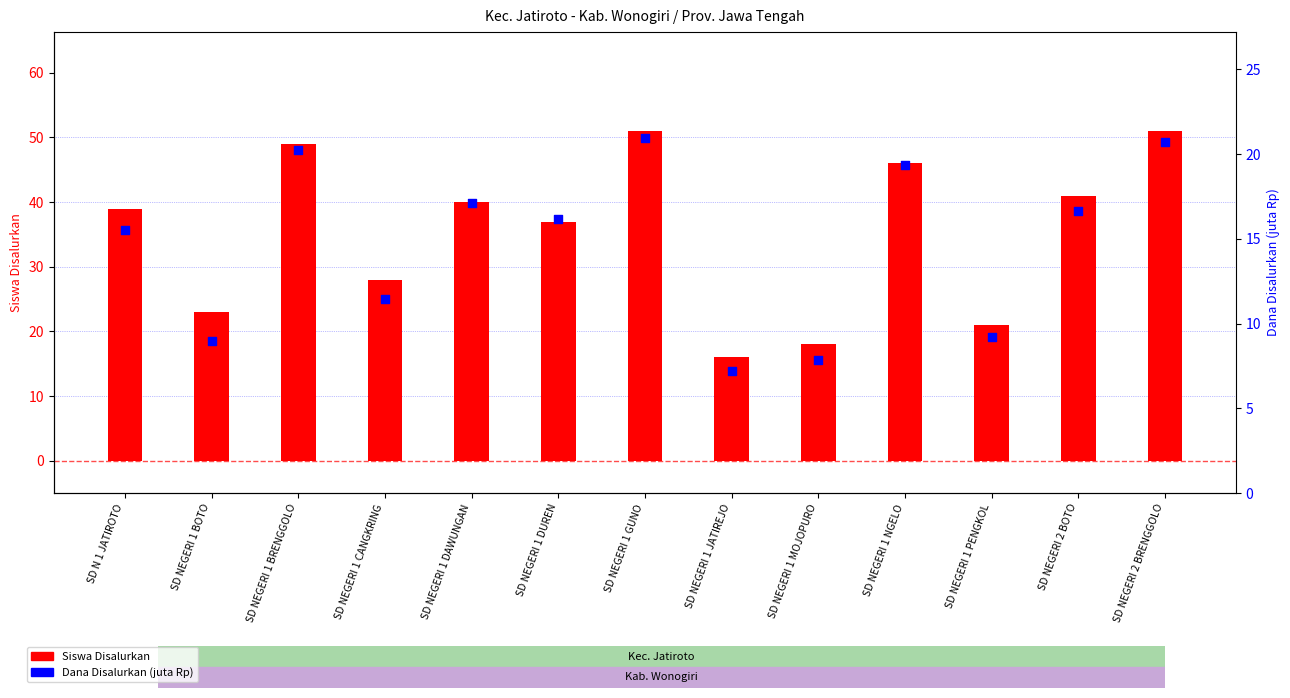

Which series has the largest Y range (max minus min)?

Siswa Disalurkan